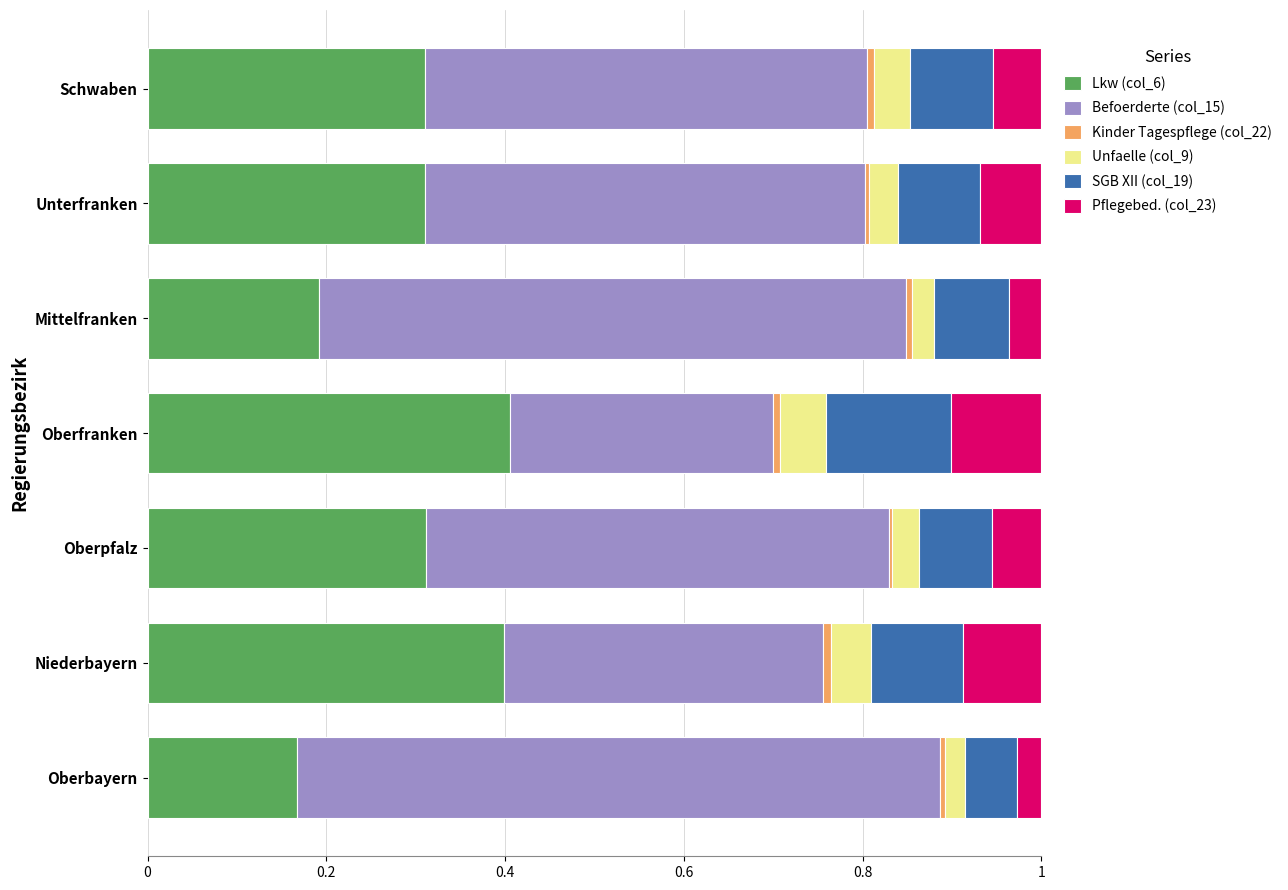

What is the sum of all Lkw (col_6) values?

2.1